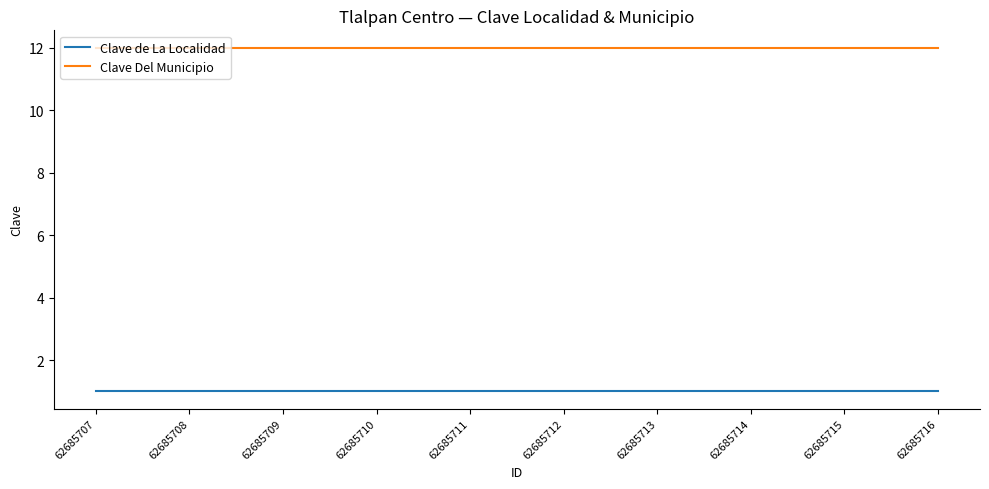

The value of Clave Del Municipio at 62685711 is 4. True or false?

False